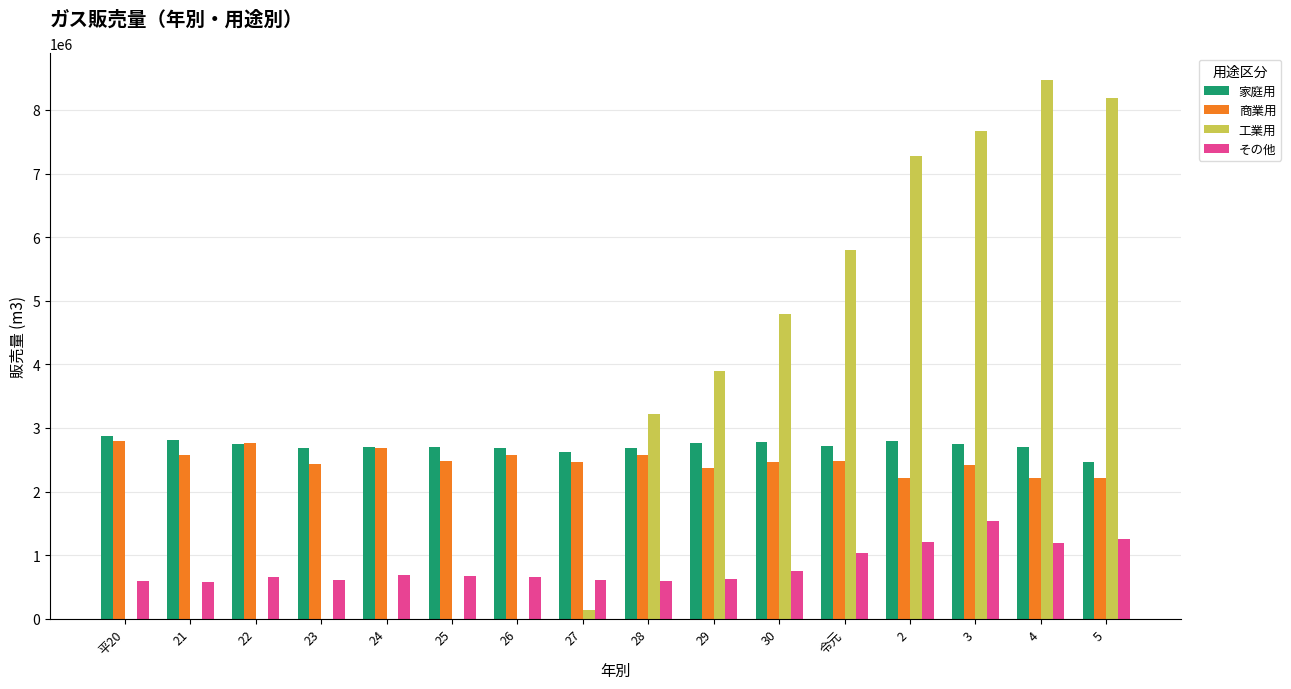

What is the difference between the 家庭用 values at 23 and 平20?

181720